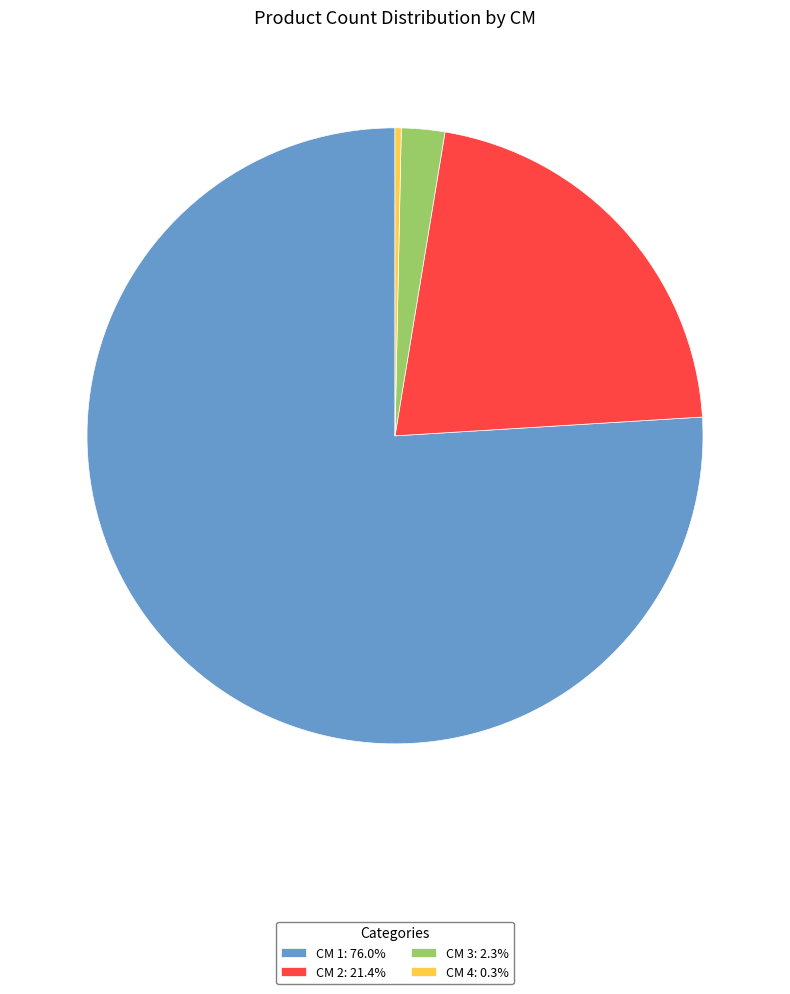

Approximately how many times larger is the value at CM 2: 21.4% compared to CM 4: 0.3%?

66.0